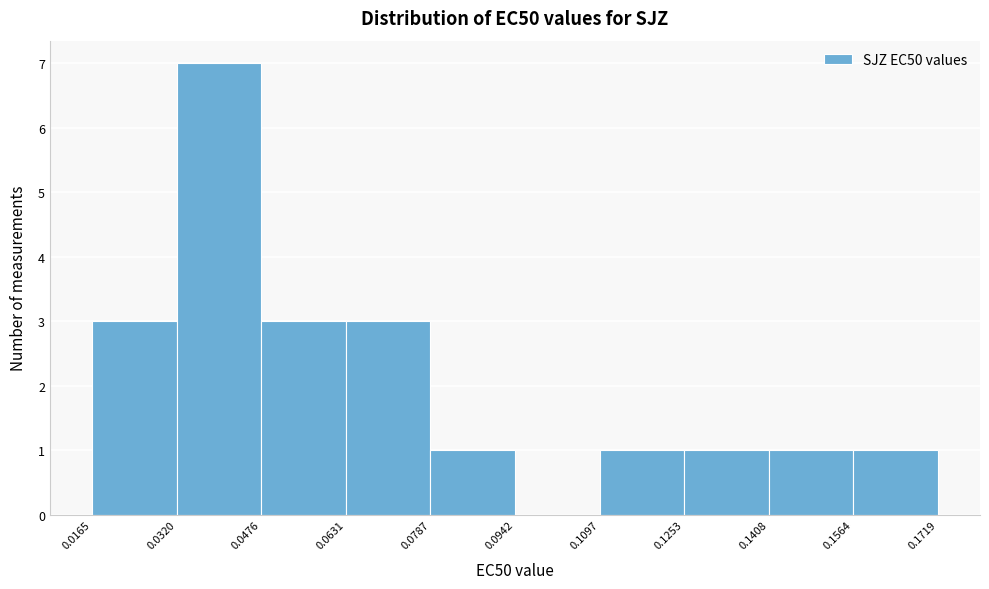

Reading left to right, list every bar in this chart as the range it spans on the x-axis followed by its height. The values are not printed on the chart, so give them approximately, as read against the axis.

0.0165 to 0.0320: 3
0.0320 to 0.0476: 7
0.0476 to 0.0631: 3
0.0631 to 0.0787: 3
0.0787 to 0.0942: 1
0.0942 to 0.1097: 0
0.1097 to 0.1253: 1
0.1253 to 0.1408: 1
0.1408 to 0.1564: 1
0.1564 to 0.1719: 1